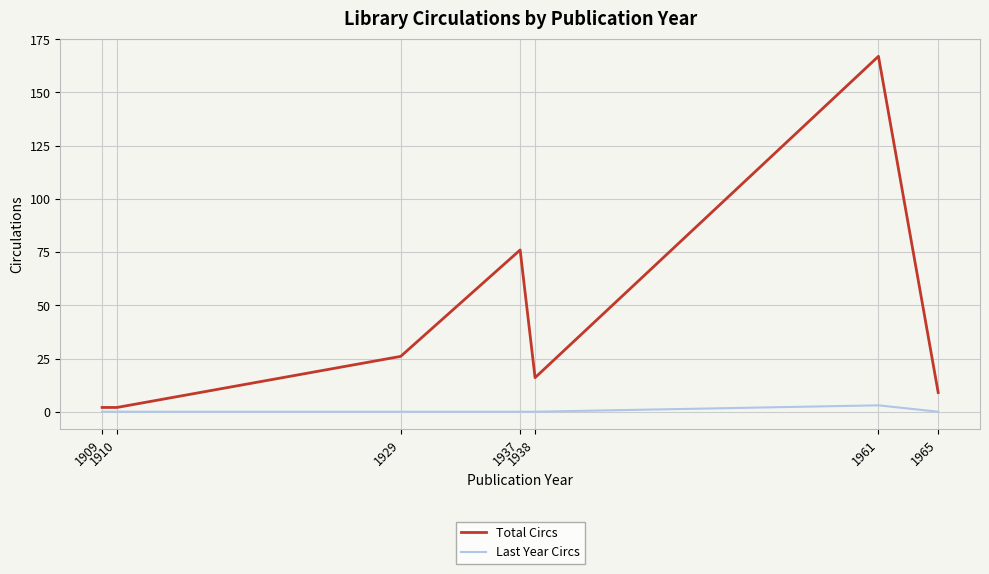

Which series has the widest spread of values?

Total Circs